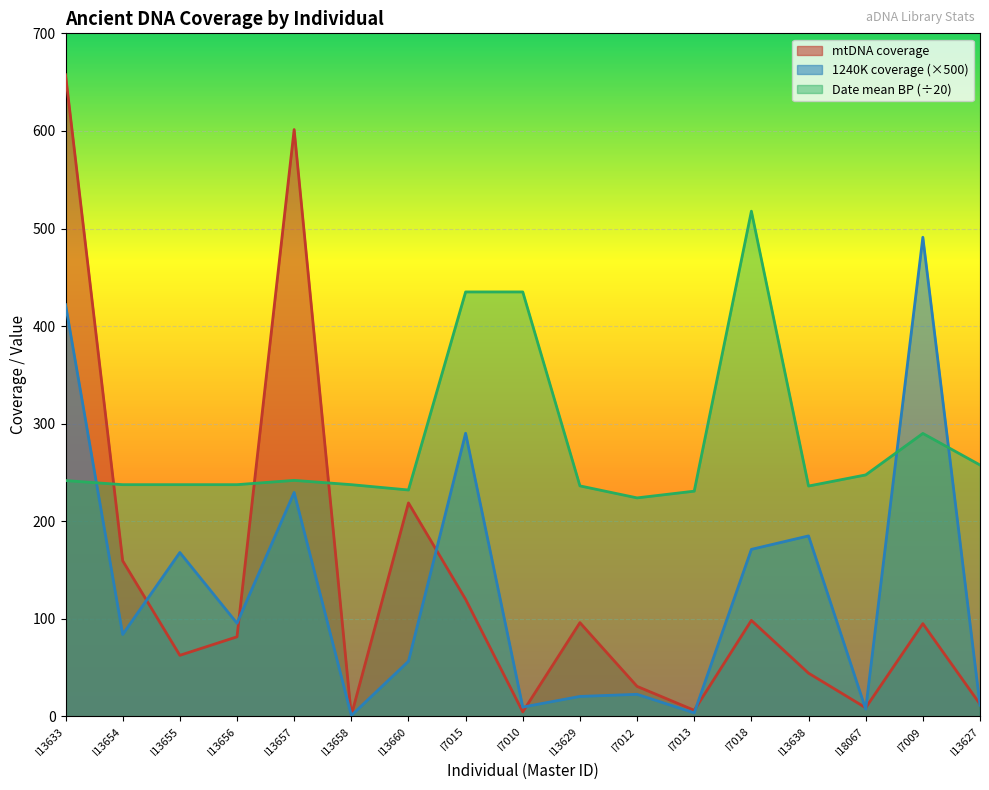

What are all the series names shown in the legend?

mtDNA coverage, 1240K coverage (×500), Date mean BP (÷20)